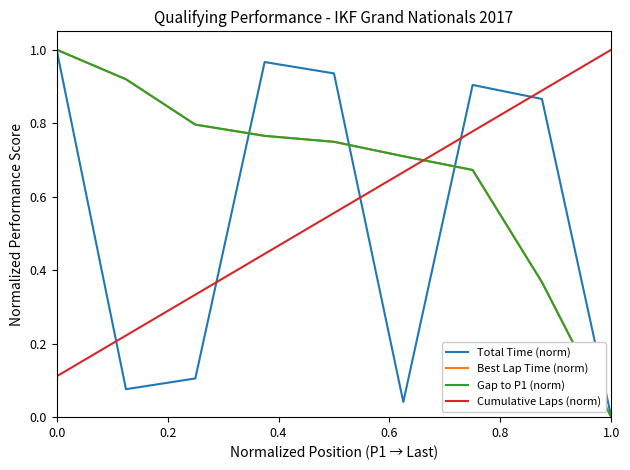

Which series ends up on top after the final intersection of Gap to P1 (norm) and Total Time (norm)?

Total Time (norm)